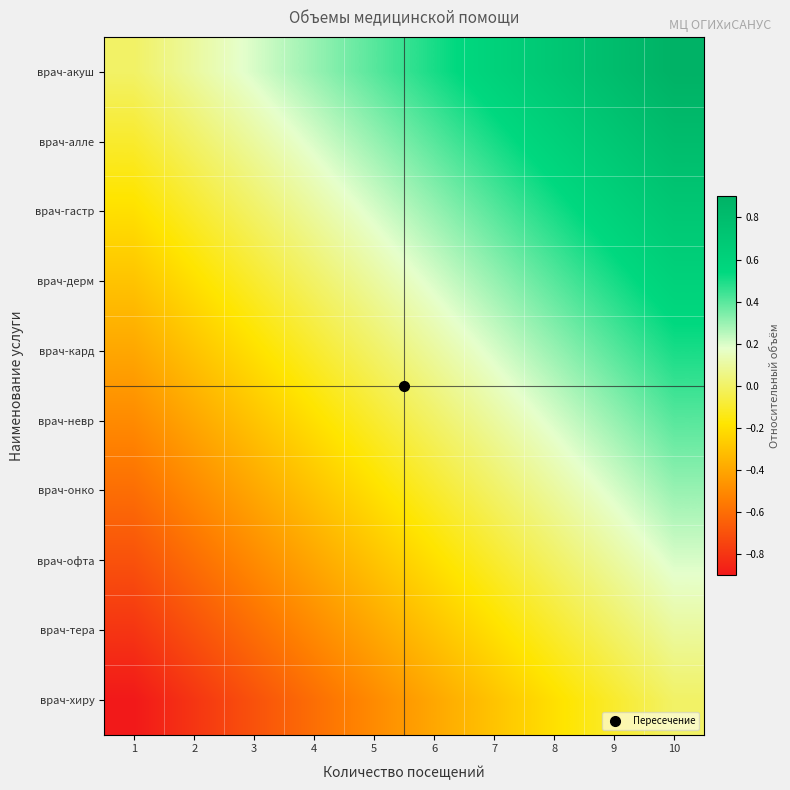

Count the number of data series in this chart.

10